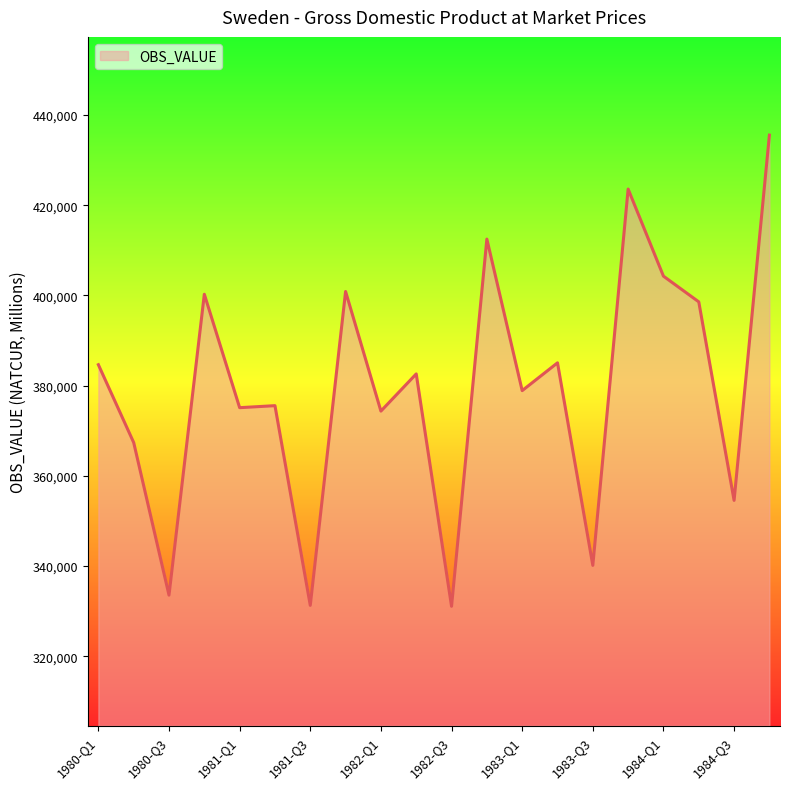

How many lines are shown in the chart?

1